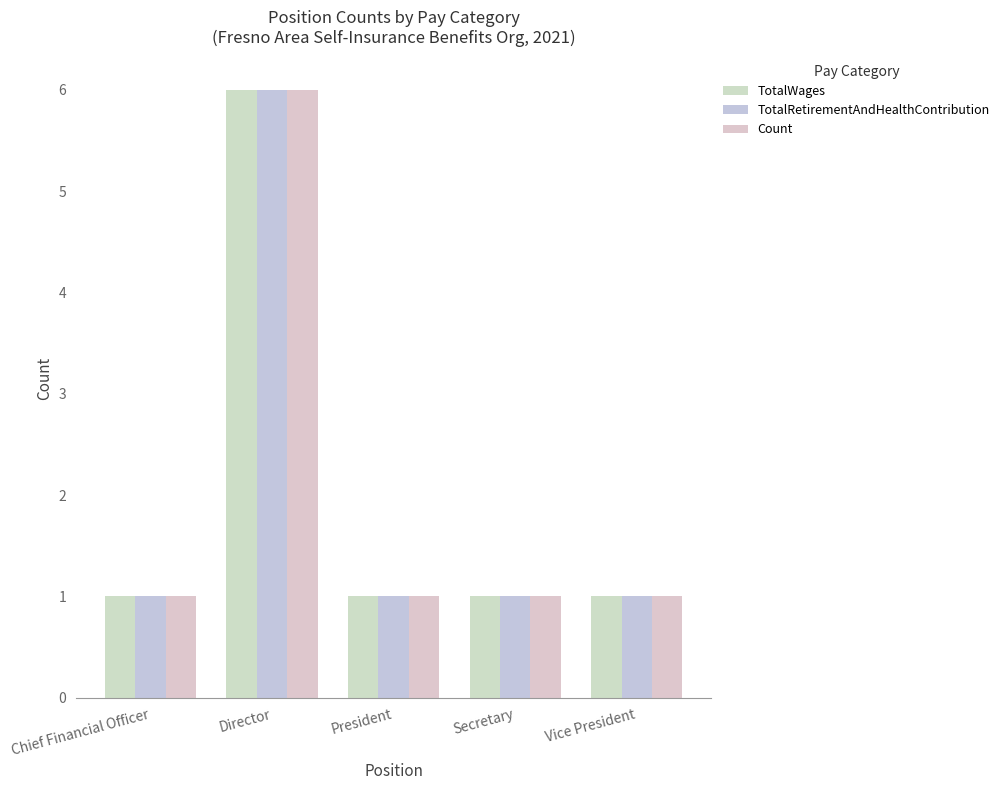

At which label does Count reach its peak?

Director